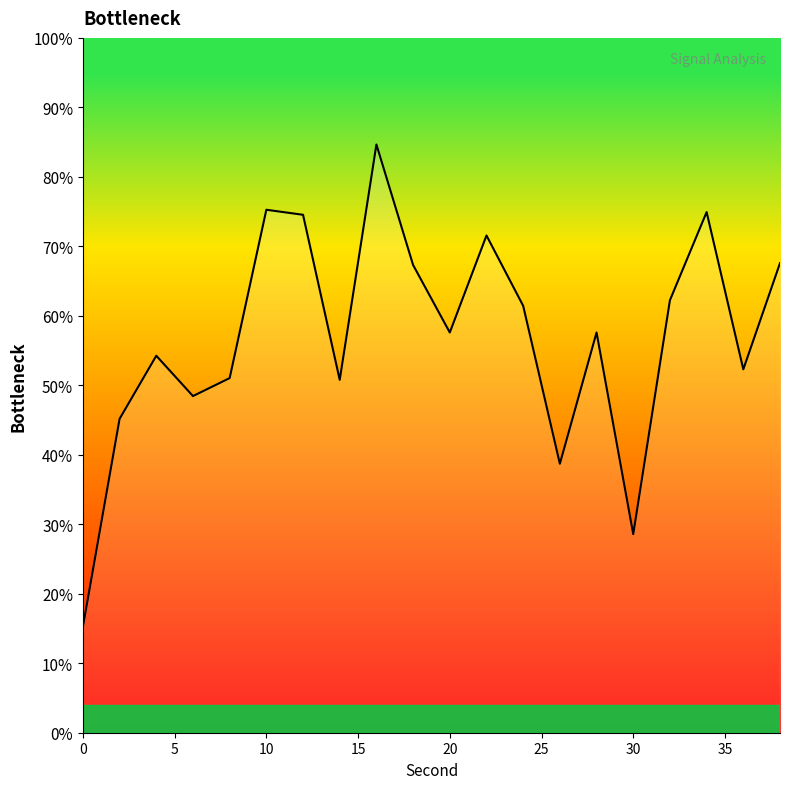

How many values are below 57?

9